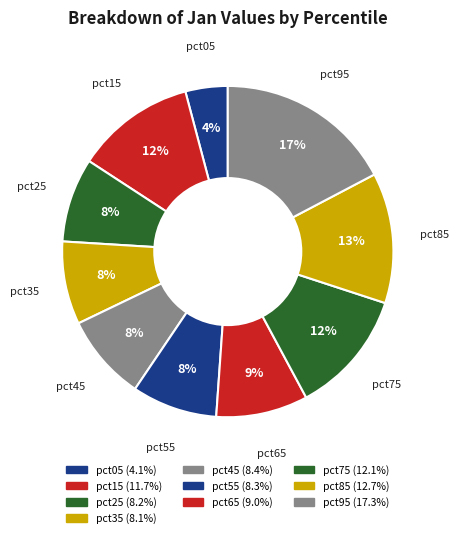

Count the number of slices in the pie.

10